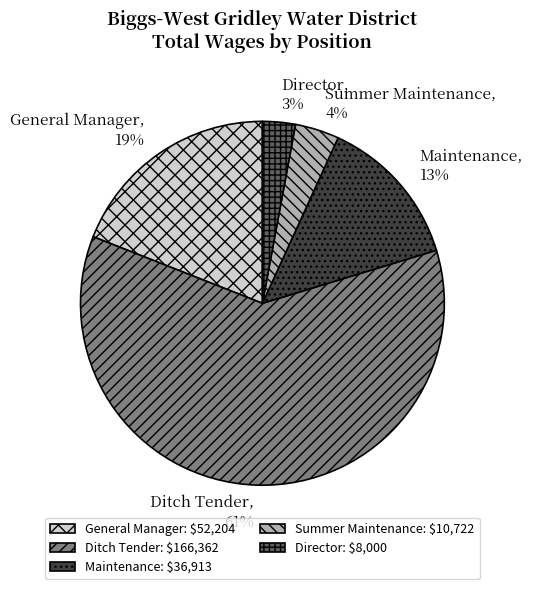

To the nearest percent, what is the combined percentage of Director and General Manager?

22%